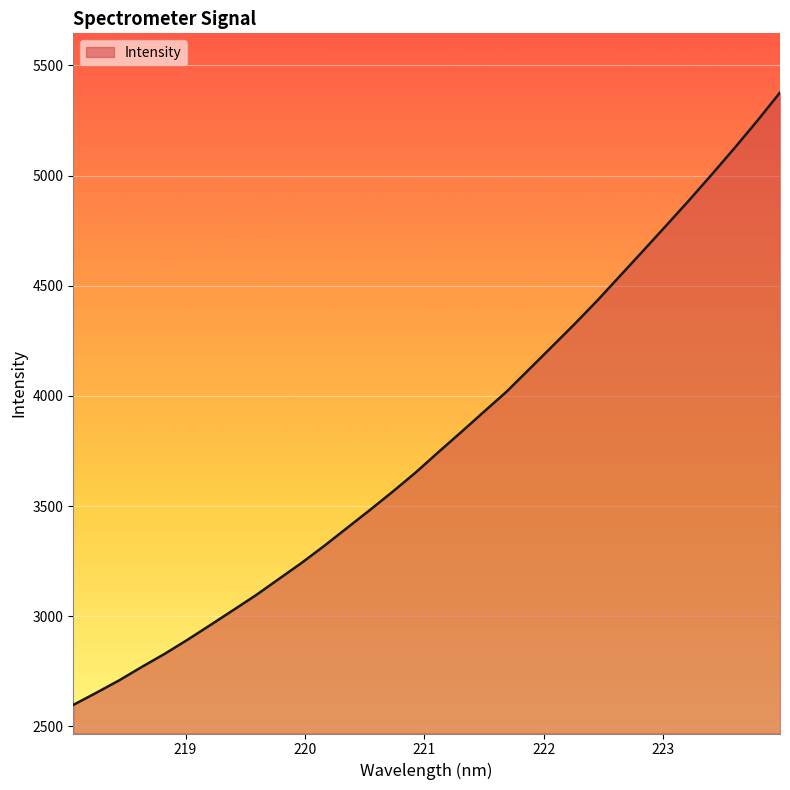

What is the difference between the maximum and minimum values?

2779.9